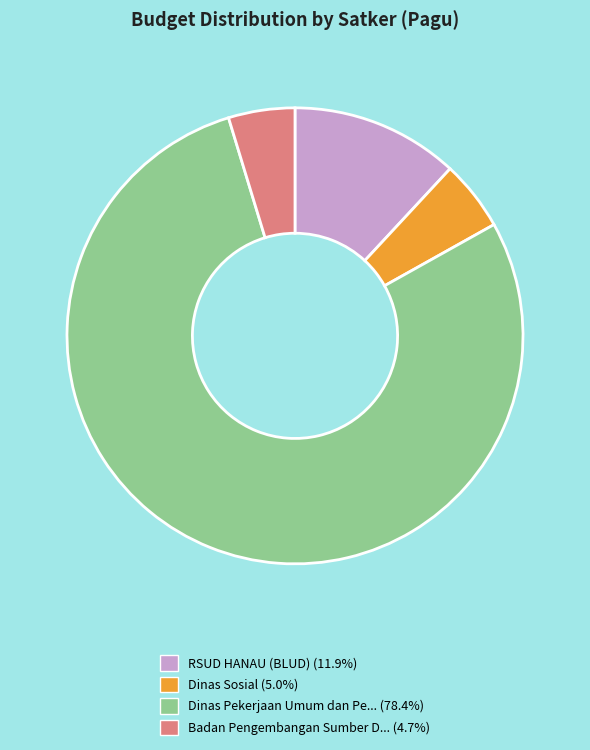

Is there any slice that represents more than half of the pie?

Yes